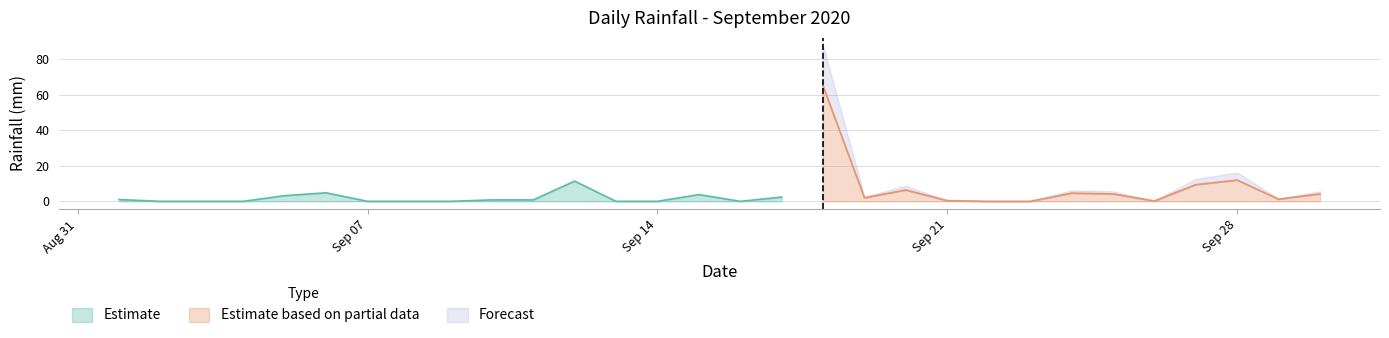

What is the highest value of the Estimate series?

11.4